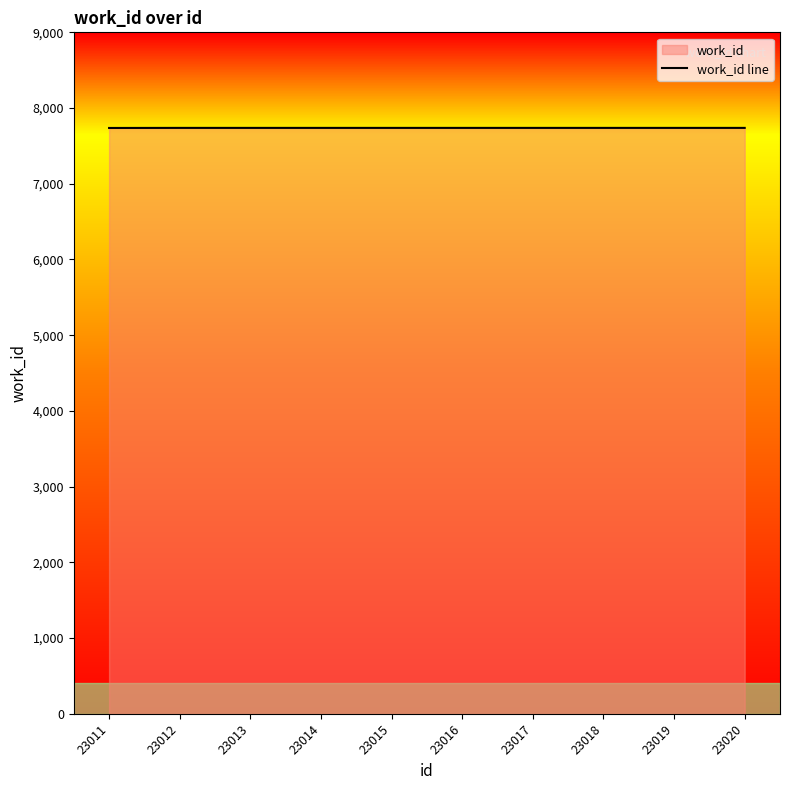

True or false: there are more than 0 points higher than both neighbors.

False